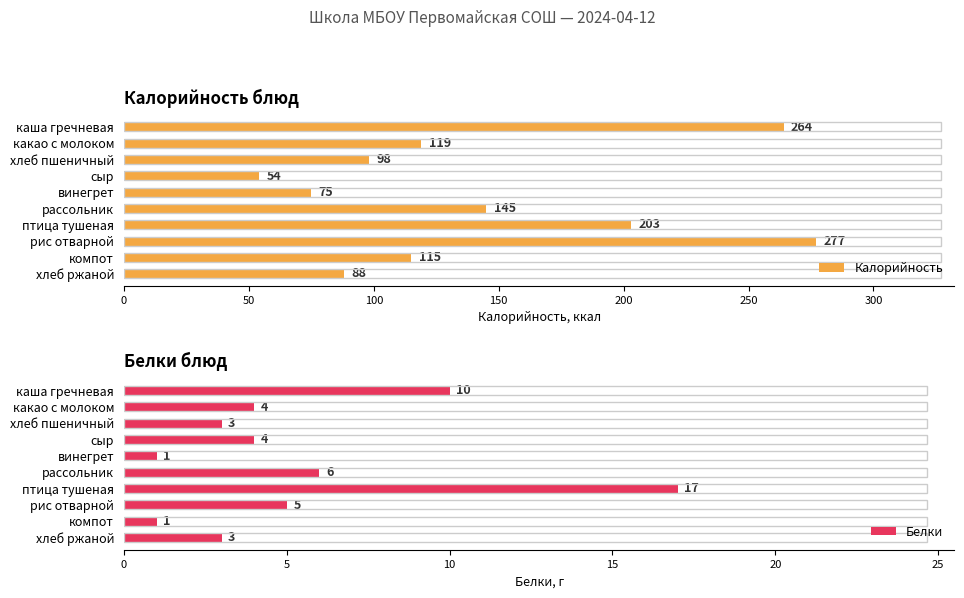

What is the difference between the second highest and second lowest values in the Калорийность series?

189